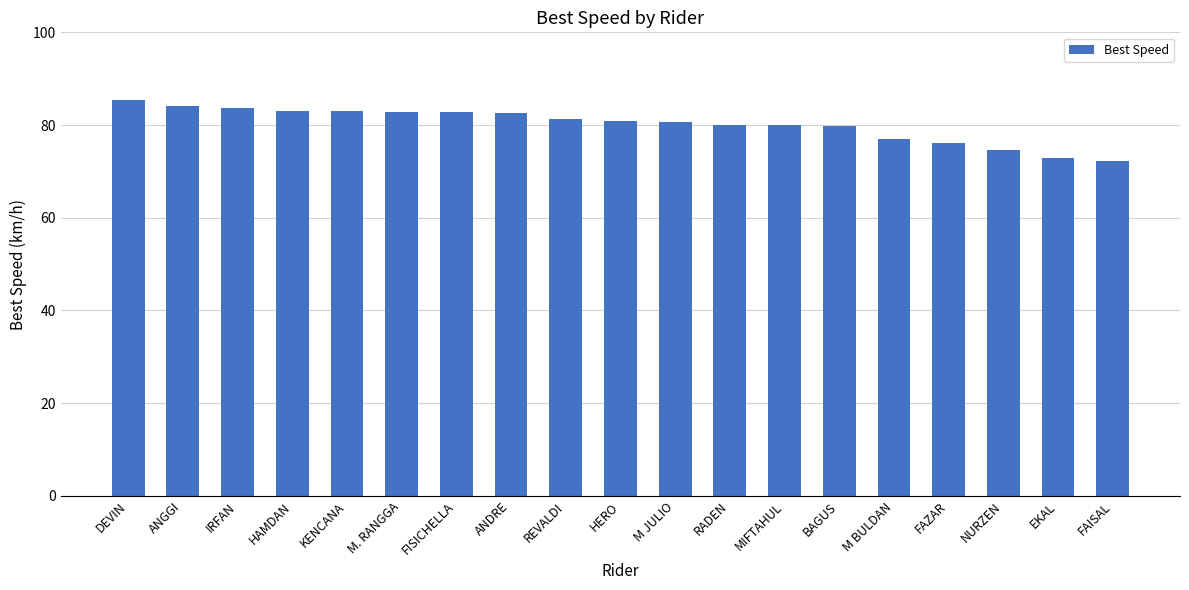

How many series are shown in this chart?

1